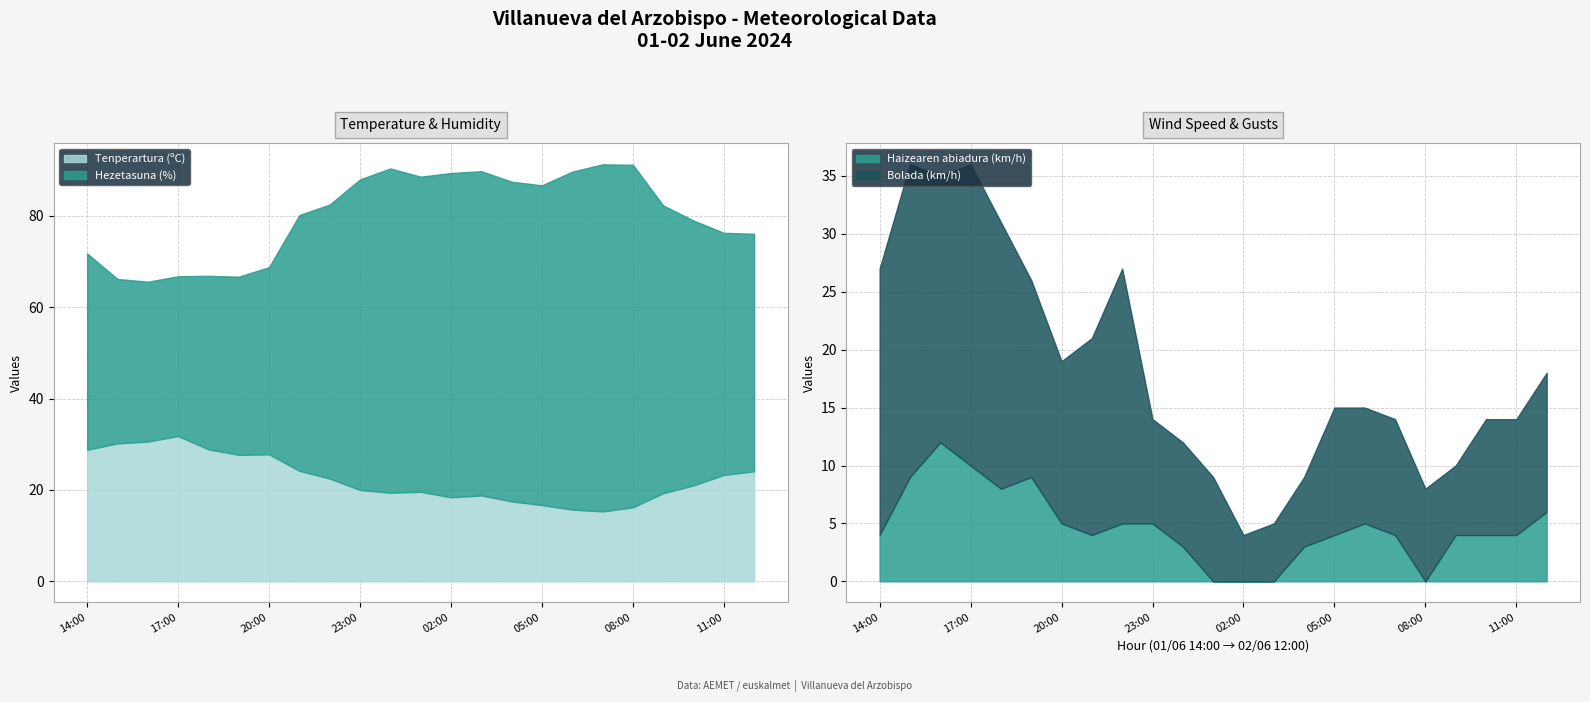

Between 05:00 and 02:00, which is larger?

02:00